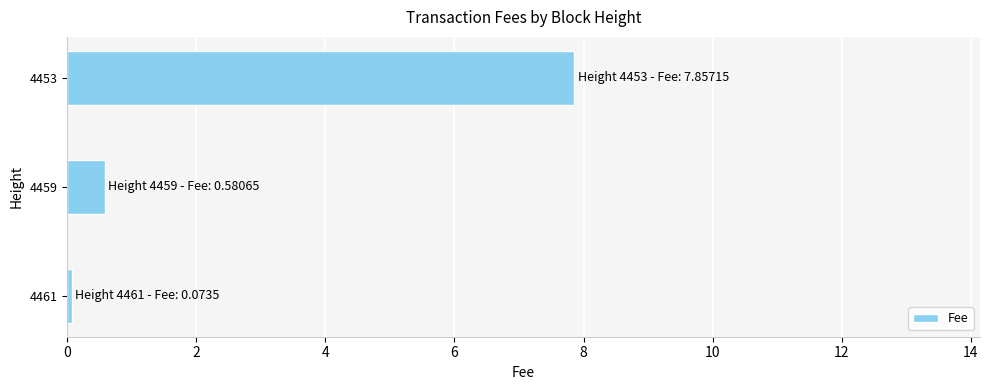

At which label is the value closest to 3?

4459